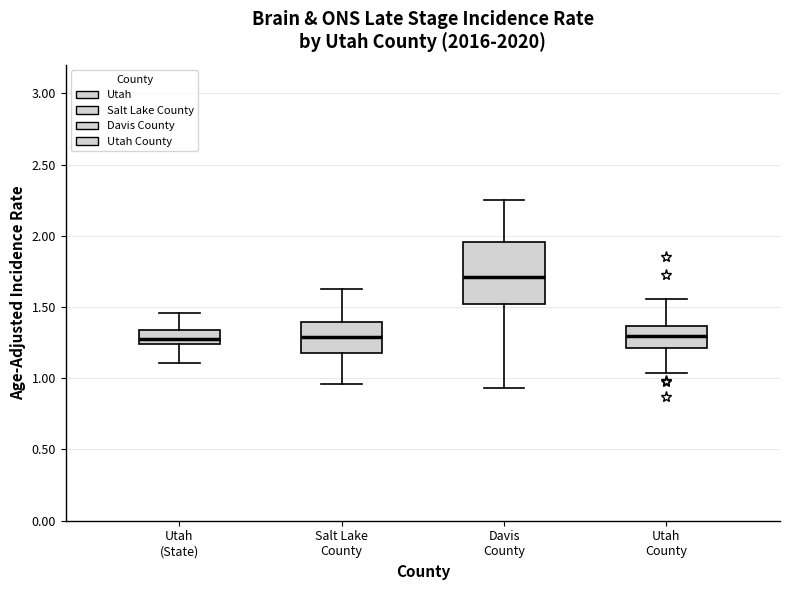

Comparing the boxes themselves (not the whiskers), which one is the tallest?

Davis County